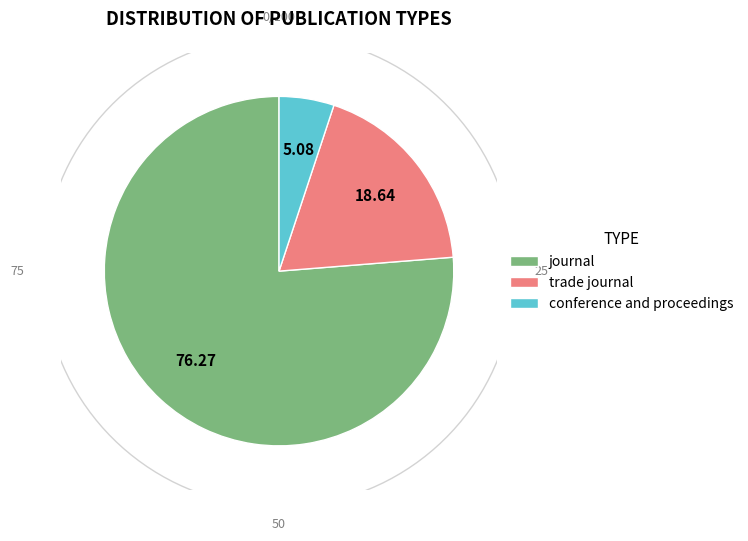

Count the number of slices in the pie.

3